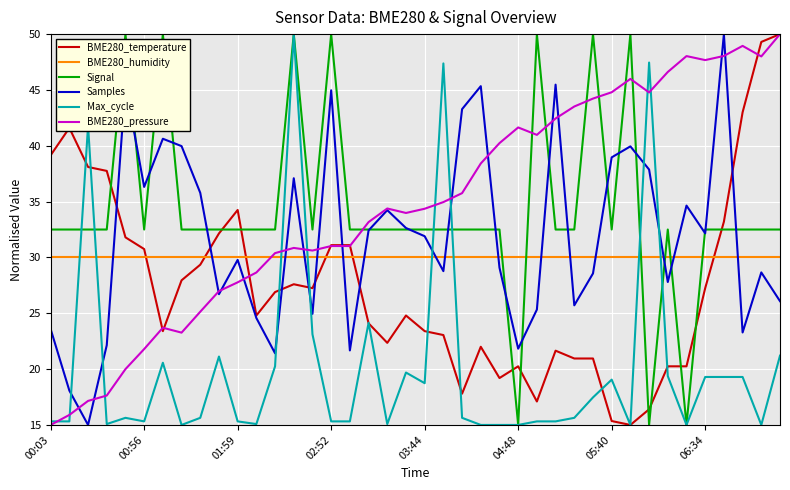

After their last crossing, which series has the higher values: Signal or BME280_pressure?

BME280_pressure